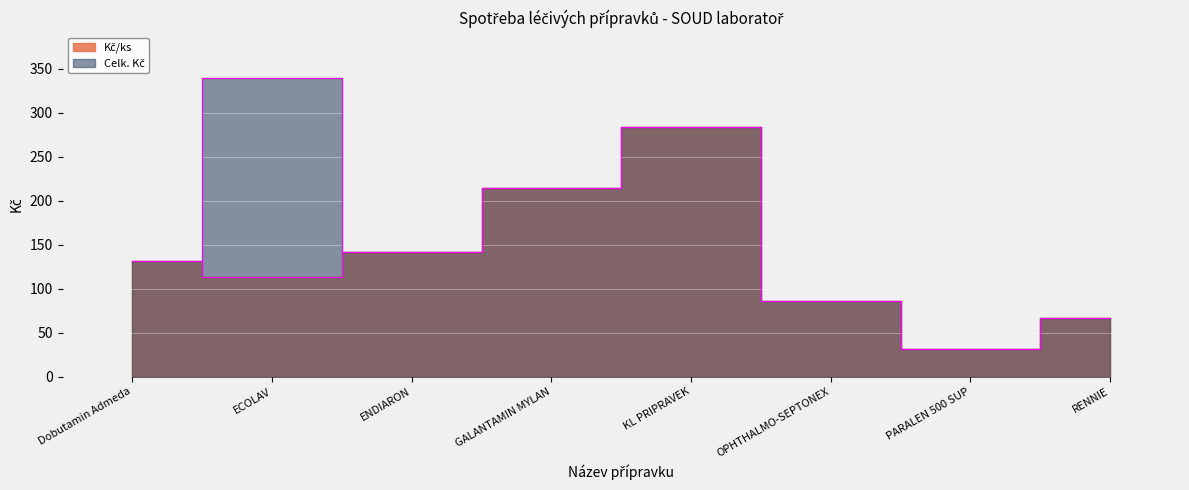

What is the label of the 1st point from the left?

Dobutamin Admeda